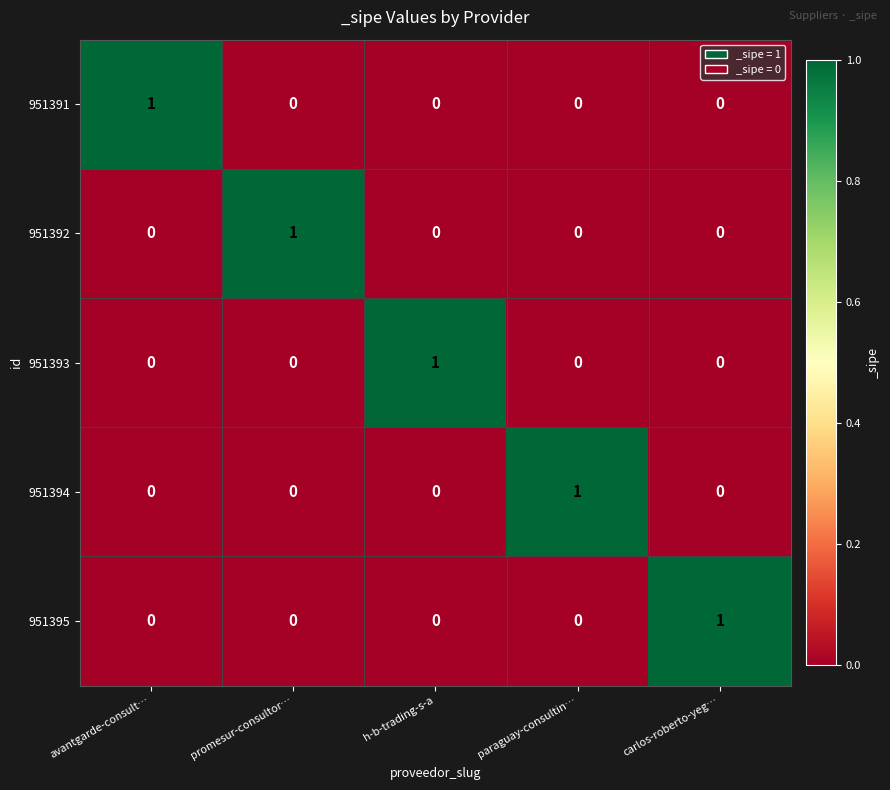

The 951395 series shows 0 at avantgarde-consult…. True or false?

True